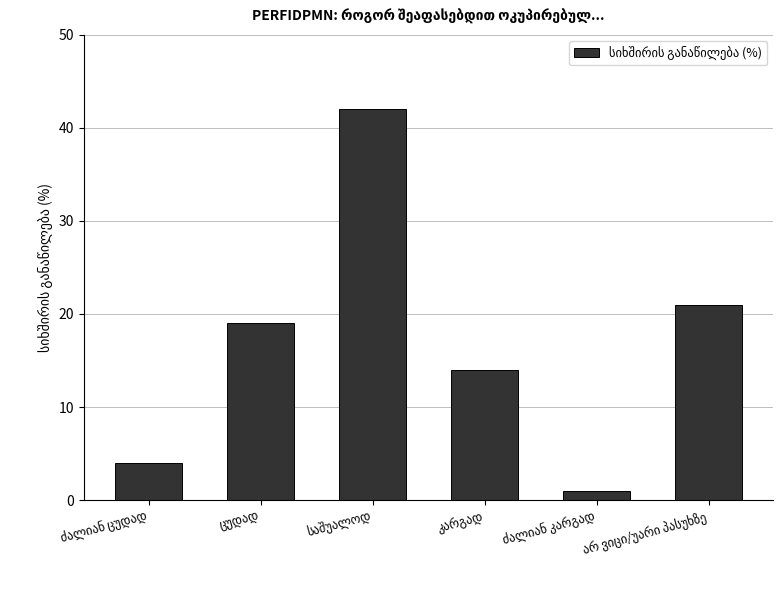

What is the maximum value shown in the chart?

42